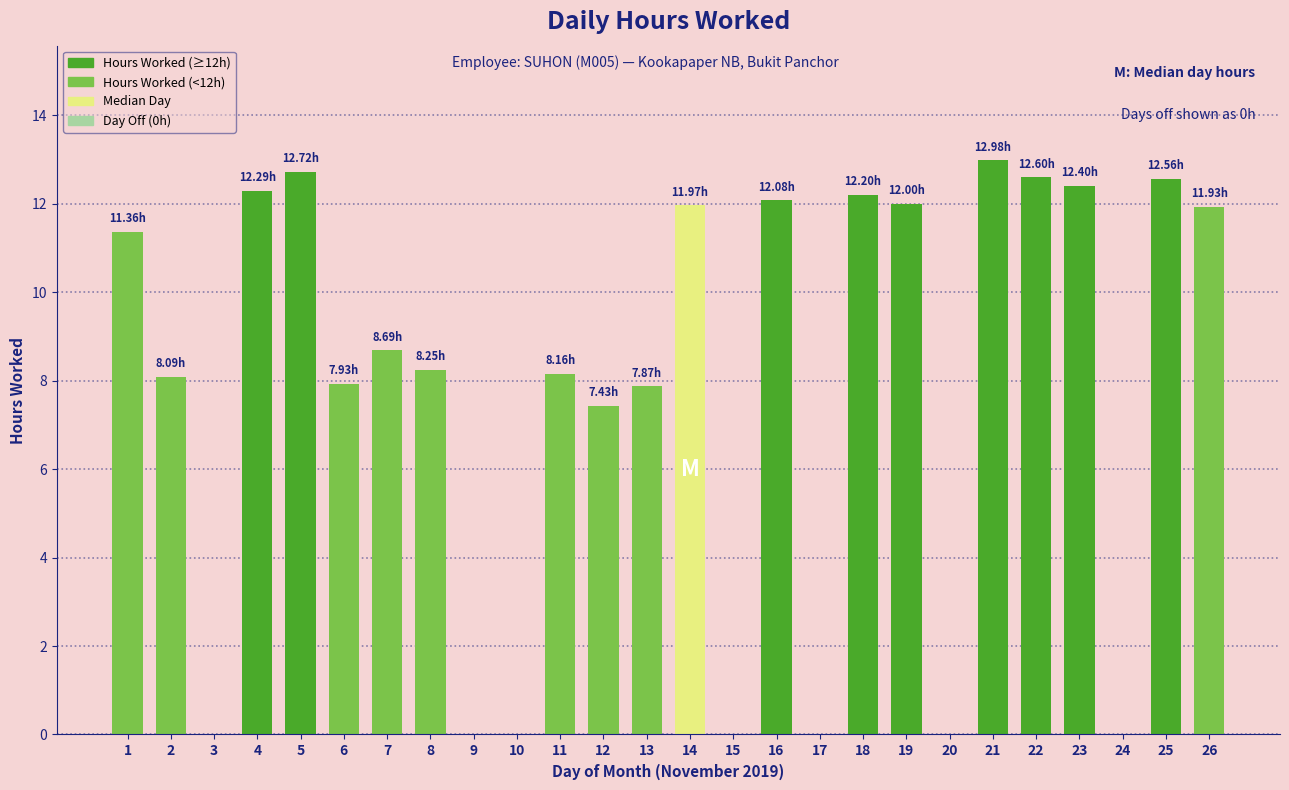

What is the sum of the values at 2 and 18?

20.3